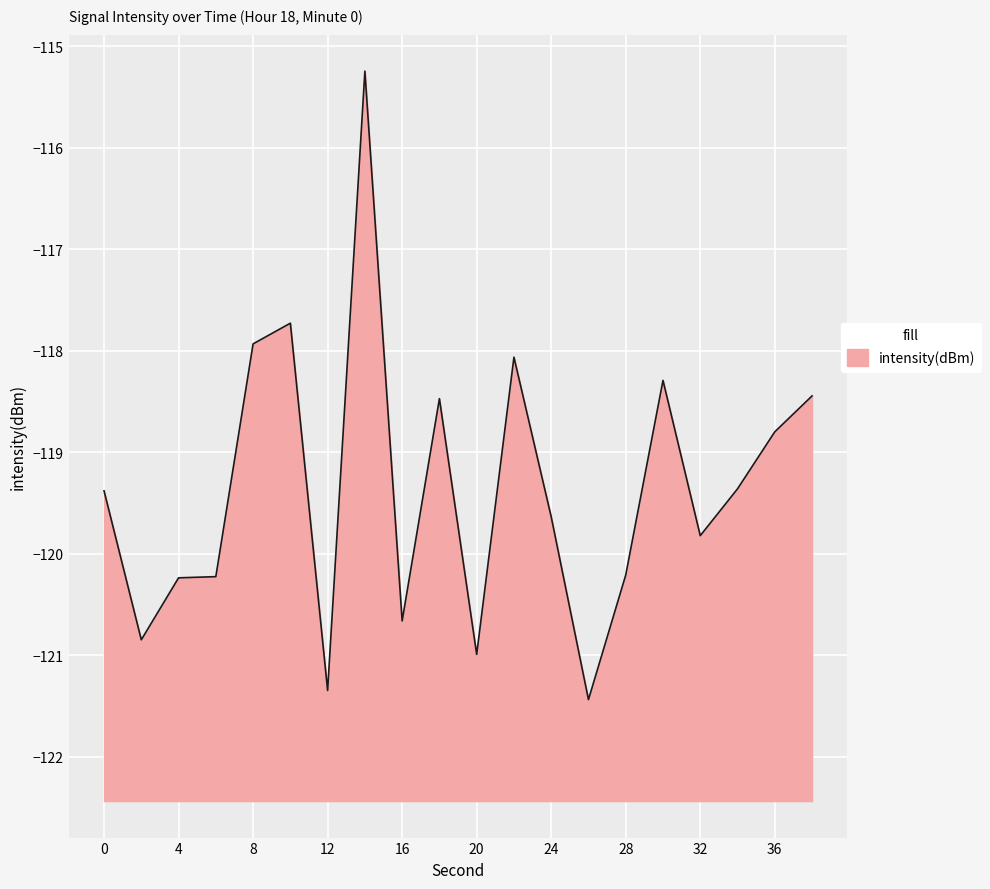

How many interior local peaks (higher than both neighbors) does the data have?

5